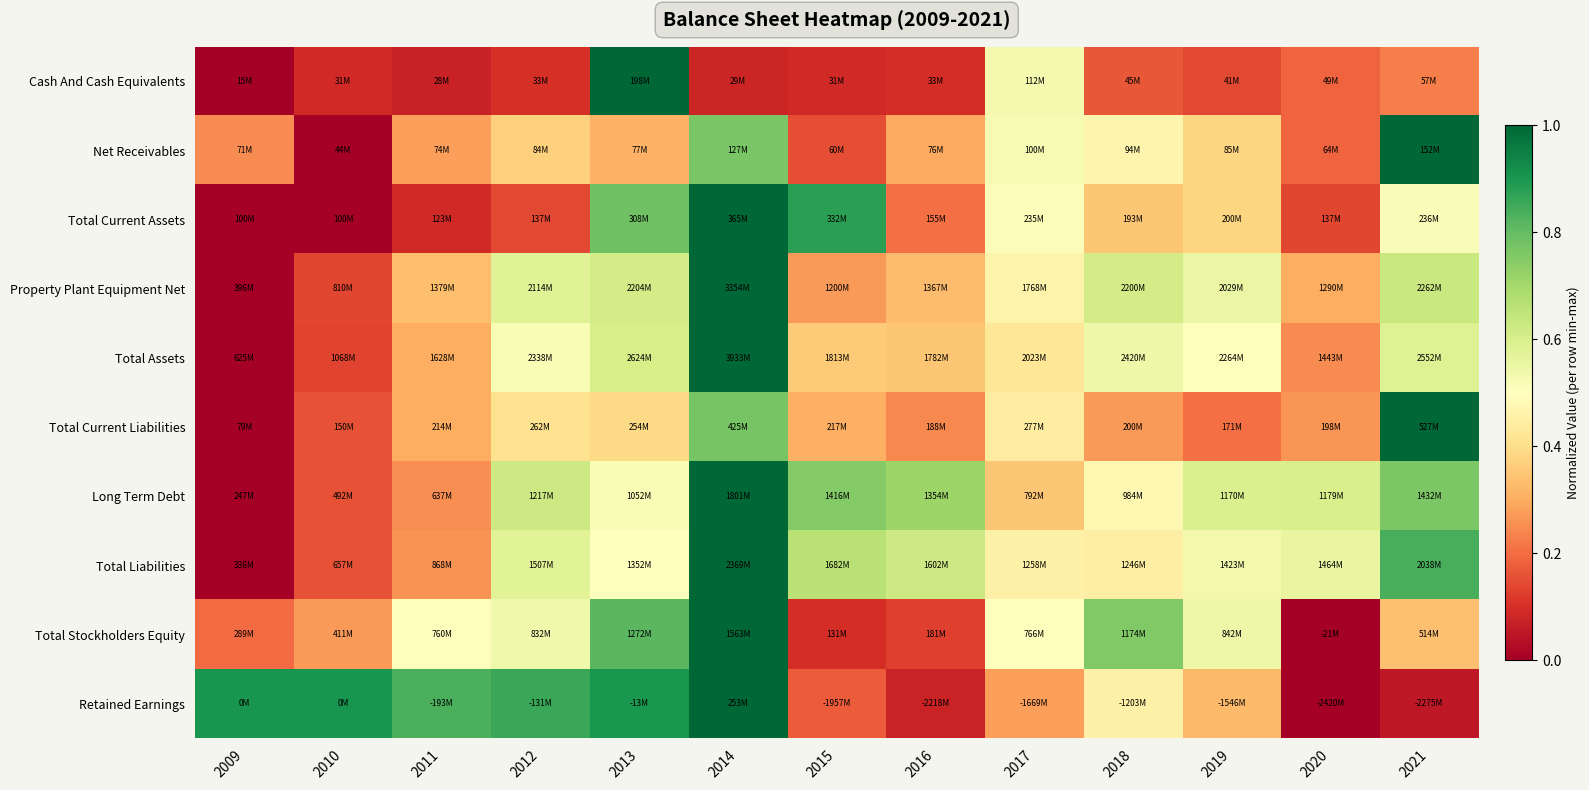

How many distinct data groups are displayed?

10